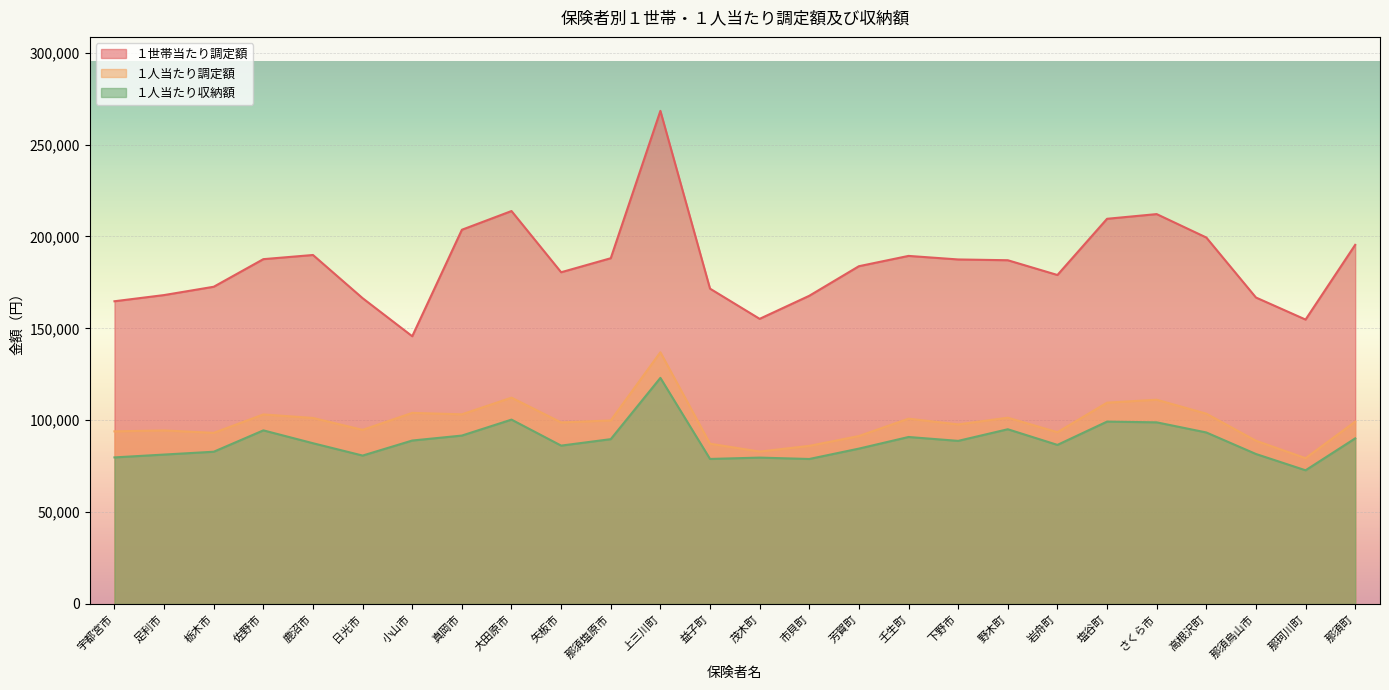

In １人当たり収納額, how many points are lower than both neighbors (excluding endpoints)?

7